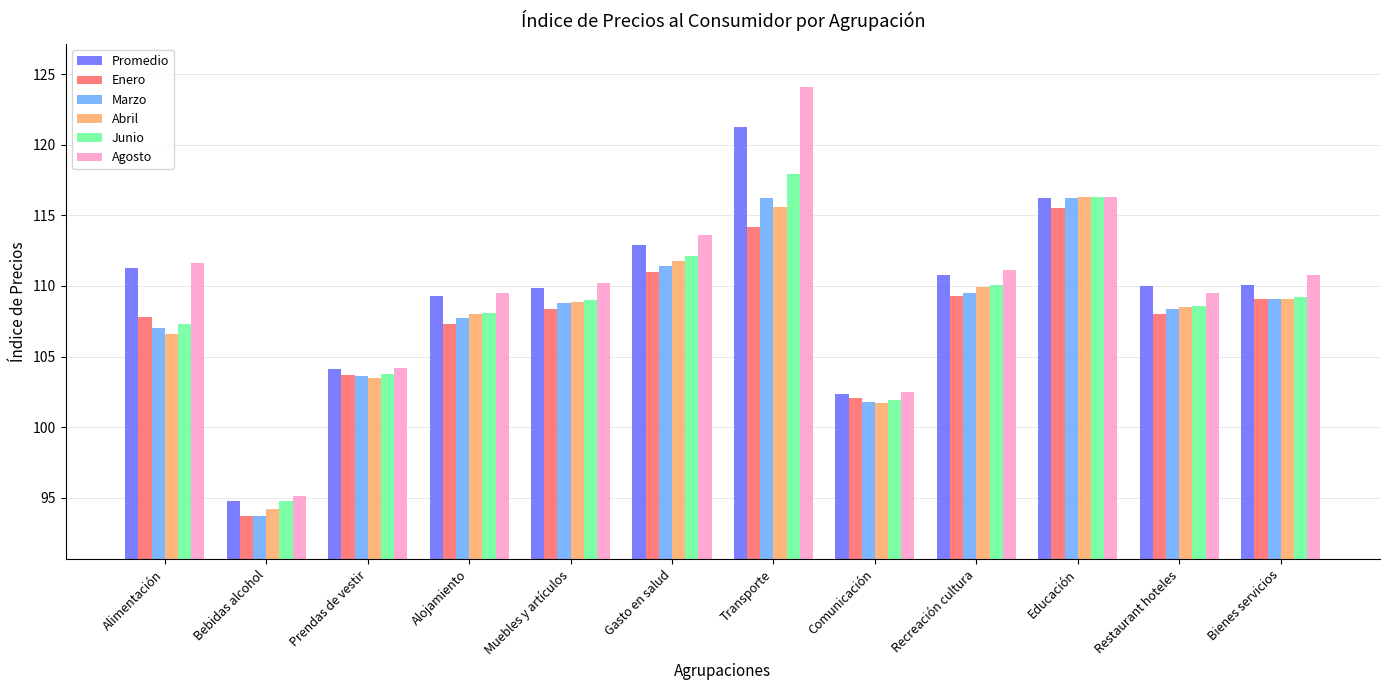

What is the minimum value for Enero?

93.7